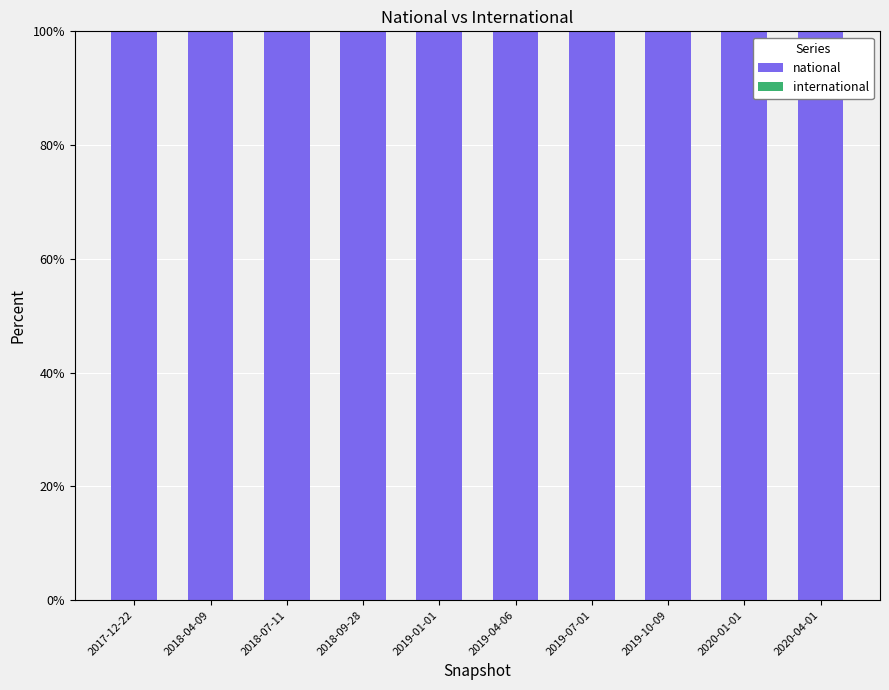

At which label does national reach its minimum?

2017-12-22